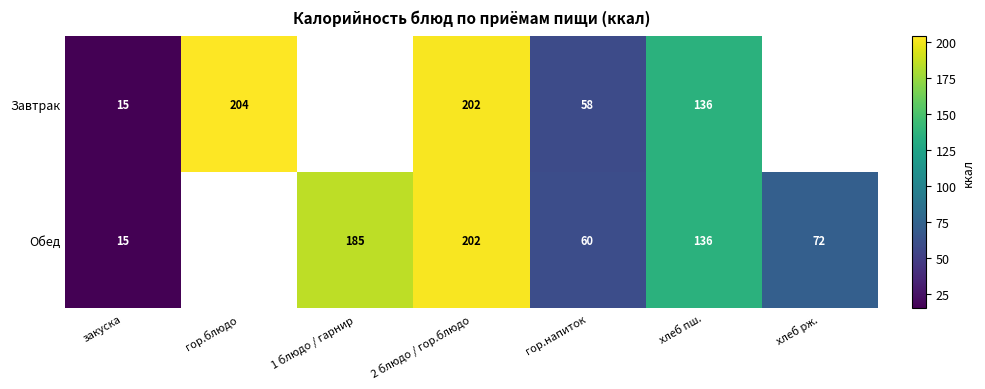

What is the total value across all series at закуска?

30